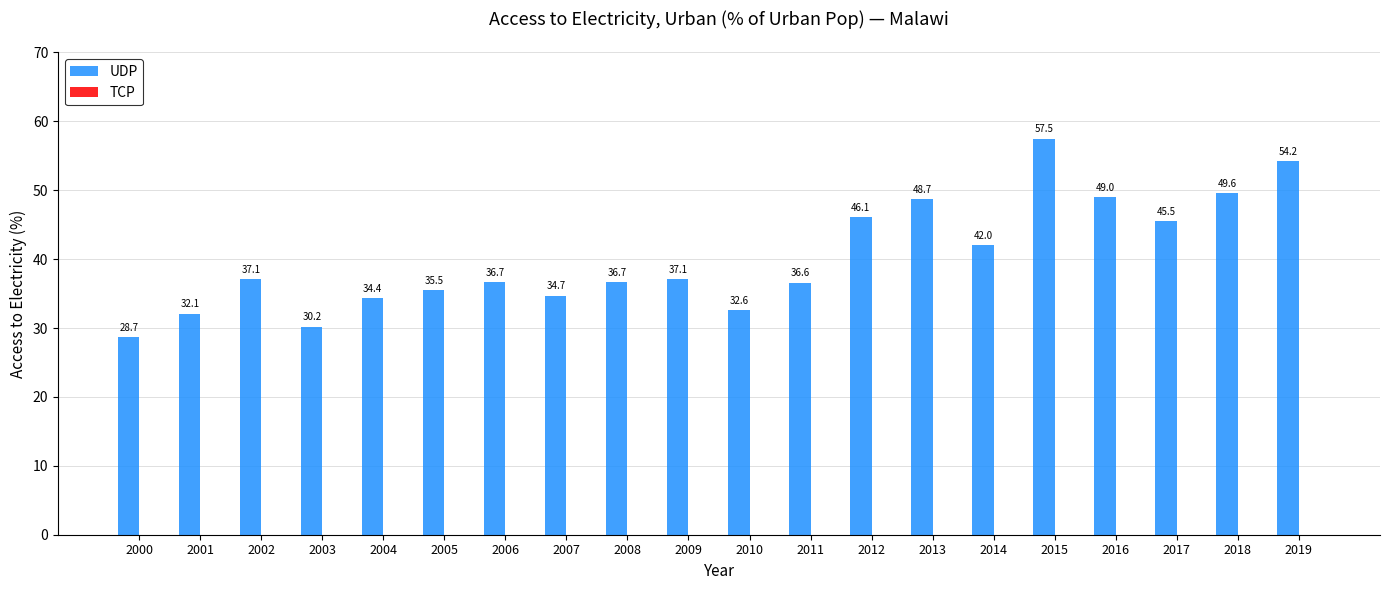

True or false: the data shows 11.1 at 2012.

False